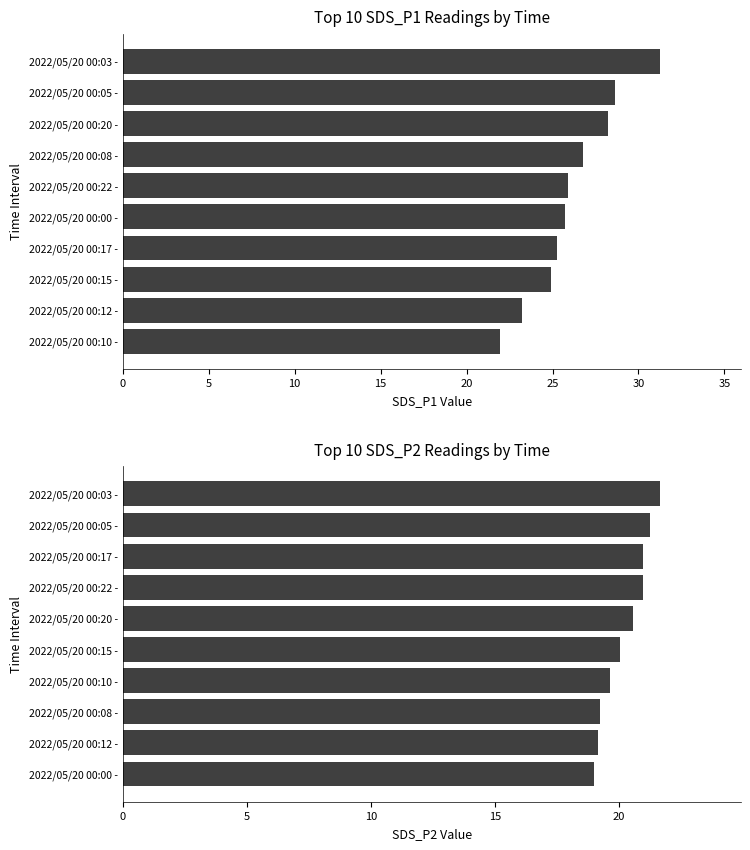

At how many categories does at least one series exceed 23?

9